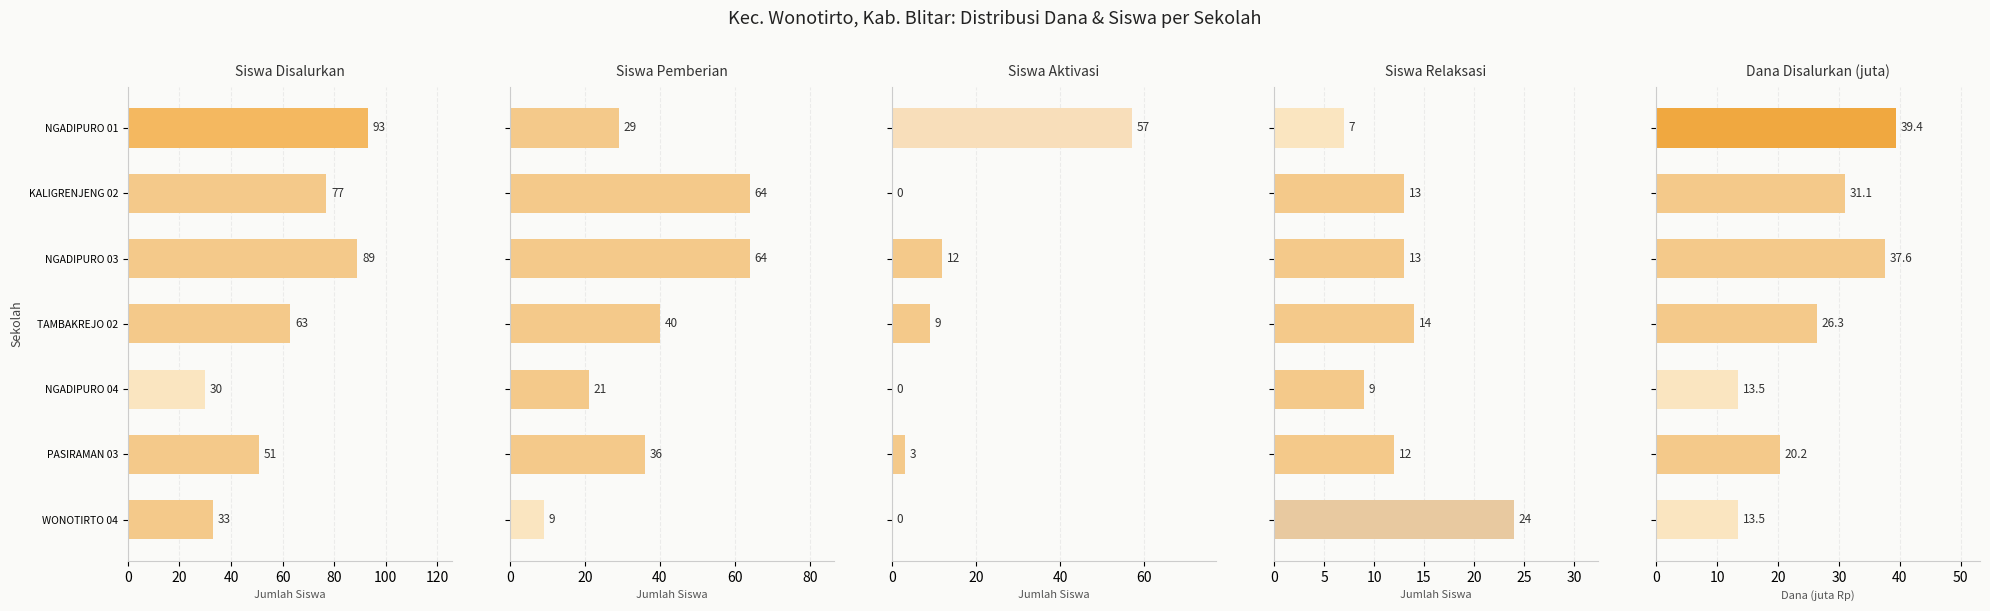

Which series has the widest spread of values?

Siswa Disalurkan